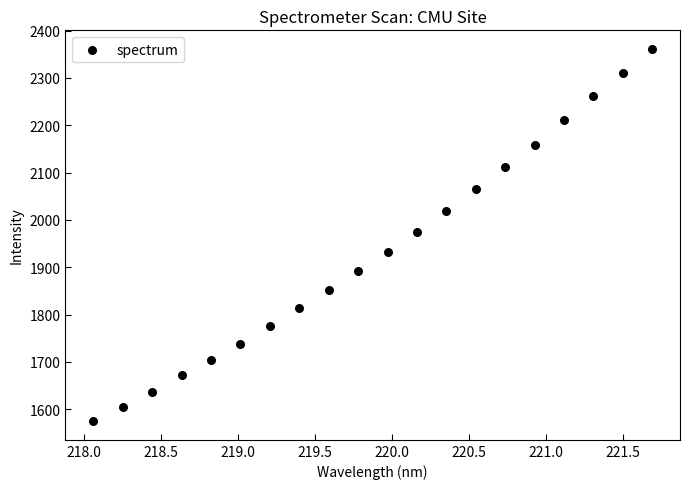

What is the range of Y values (max minus min)?

786.5